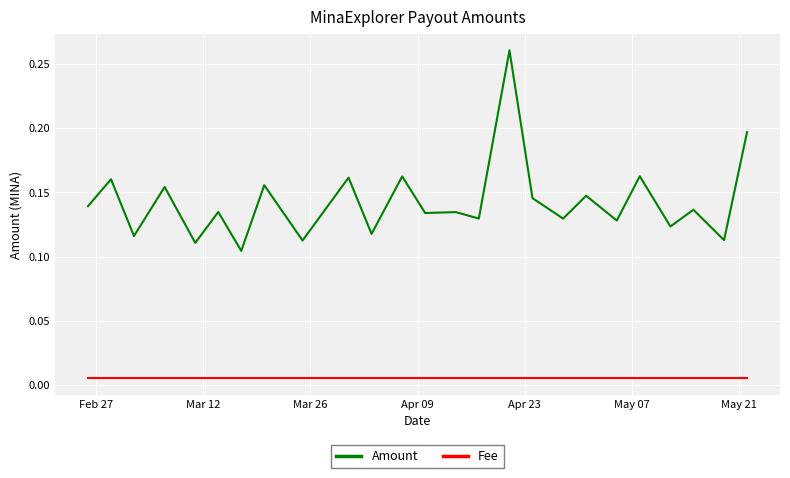

Which series has the largest total across all categories?

Amount